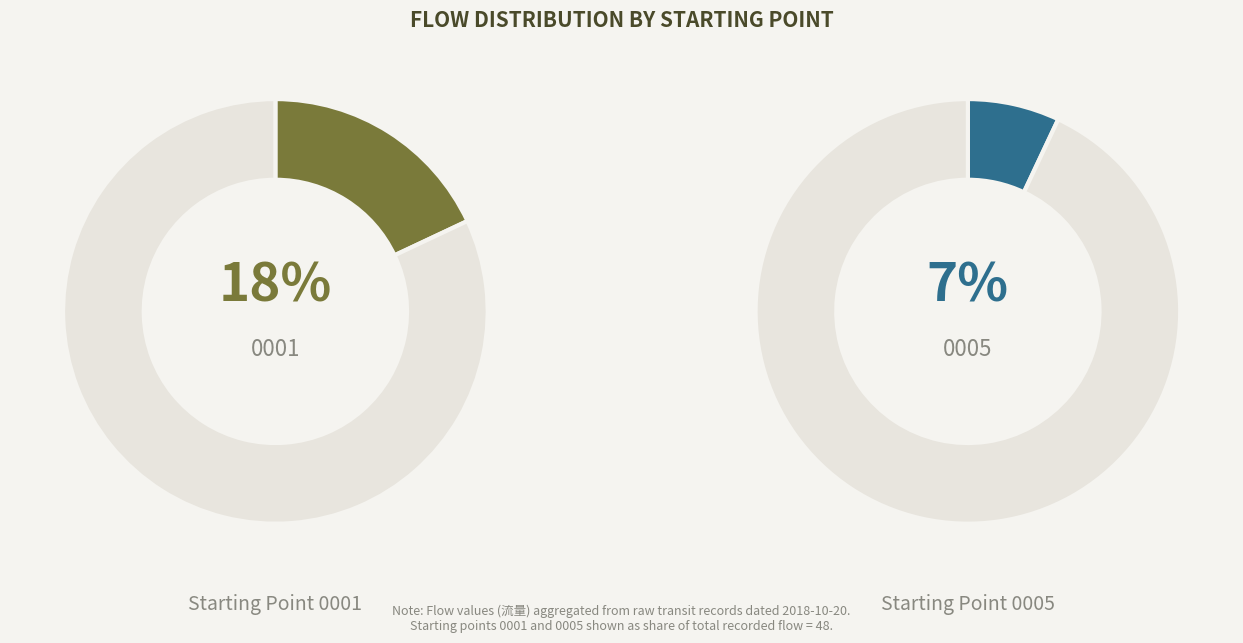

Is 1 the majority of the pie?

No